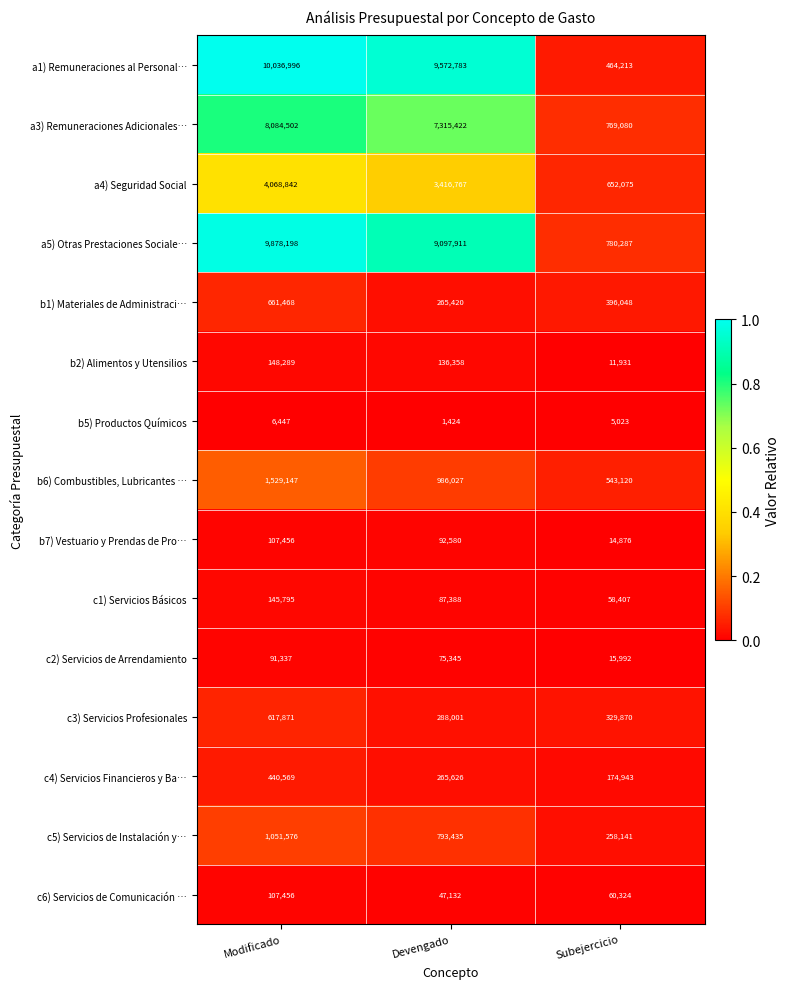

At which category does the chart reach its minimum across all series?

Devengado